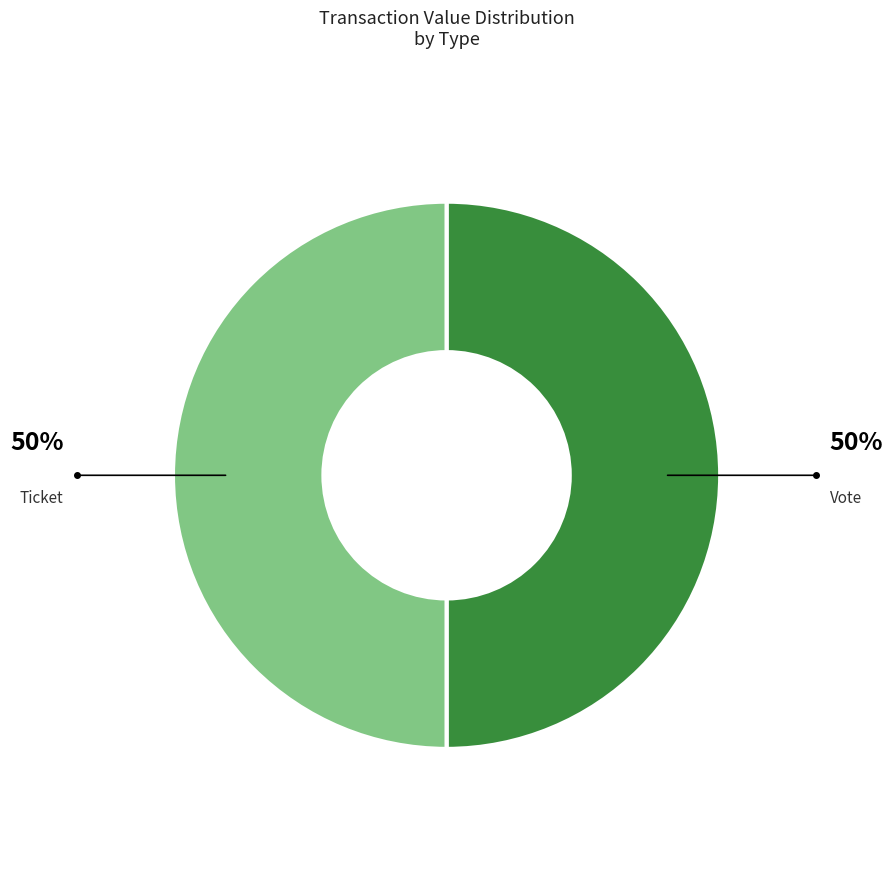

Count the number of slices in the pie.

2